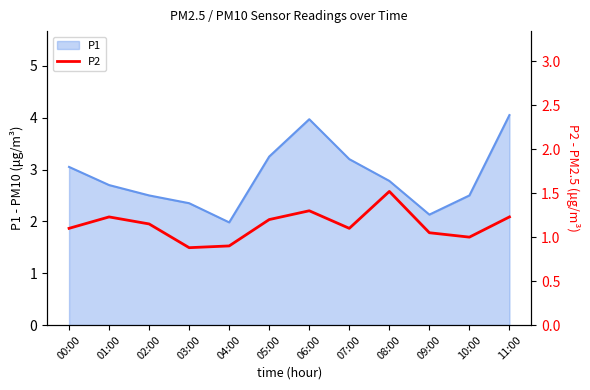

At which category does the data reach its first local valley?

03:00